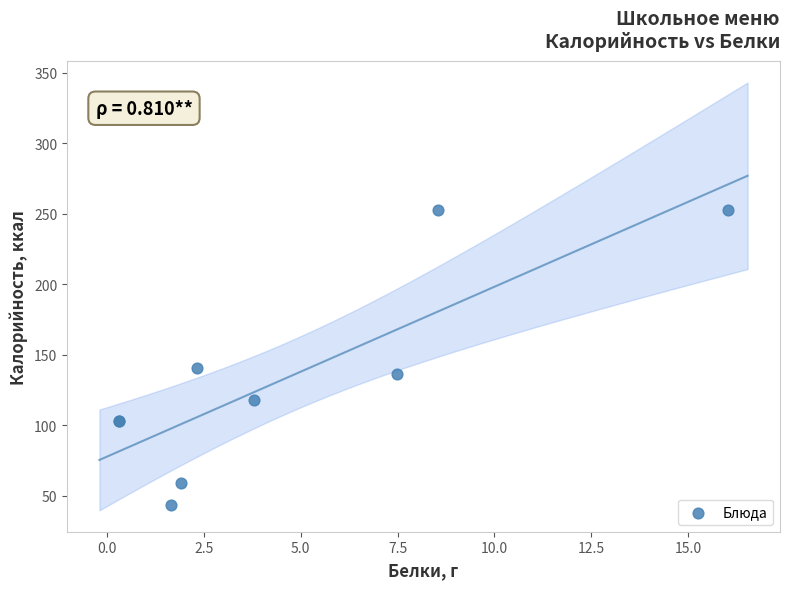

What Y value in the scatter plot is closest to 148?

140.6